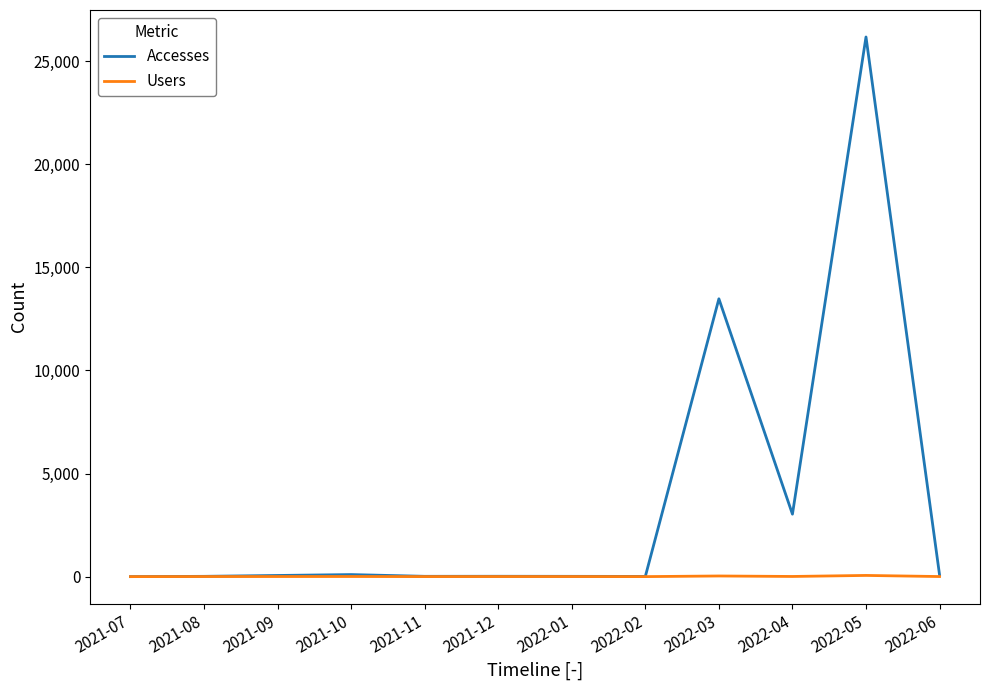

The value of Accesses at 2022-03 is 20599. True or false?

False